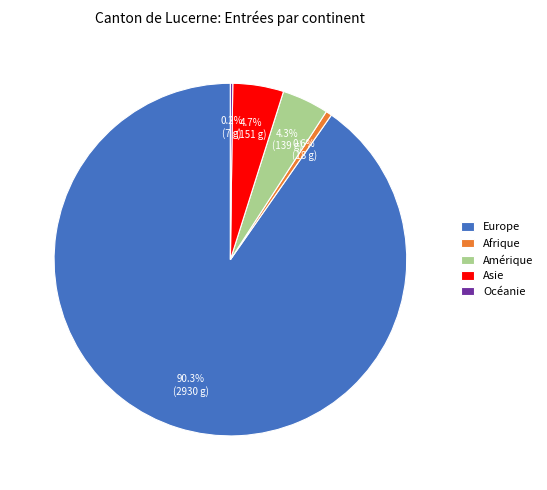

Between Amérique and Afrique, which is larger?

Amérique